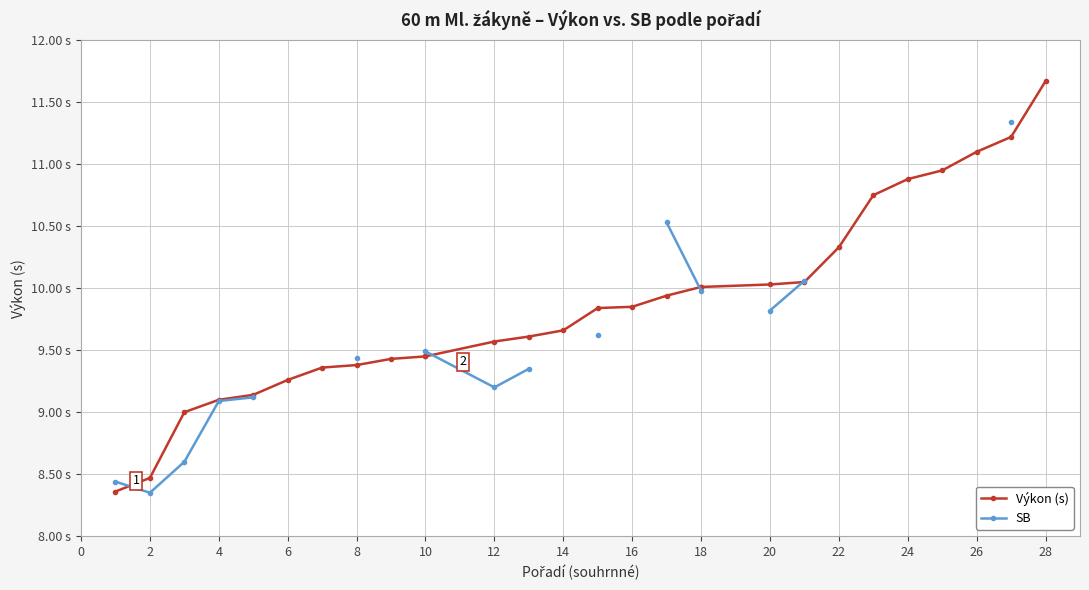

Which series has the largest range (max minus min)?

Výkon (s)